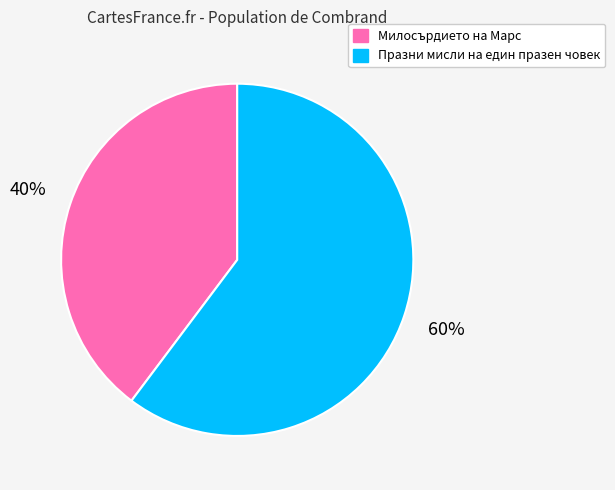

Which has a higher value, Милосърдието на Марс or Празни мисли на един празен човек?

Празни мисли на един празен човек